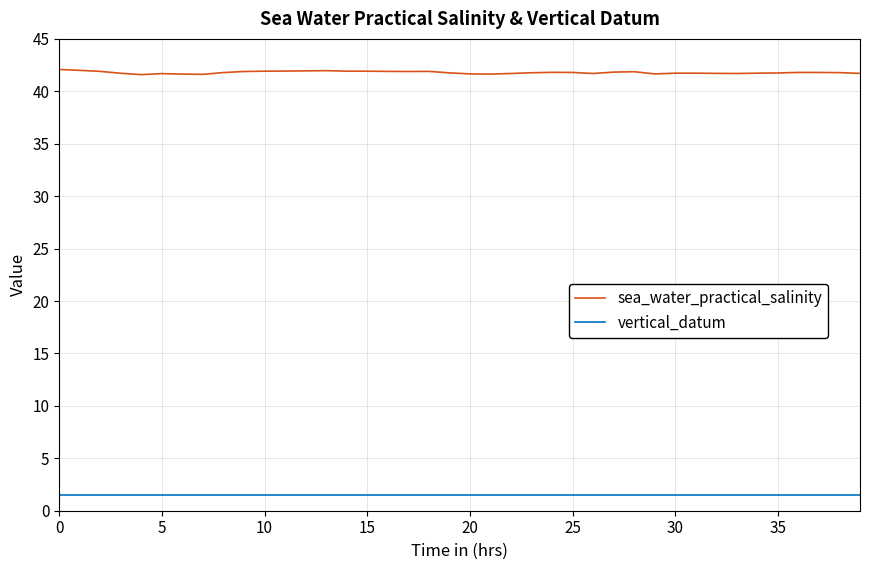

True or false: sea_water_practical_salinity and vertical_datum intersect in this chart.

False